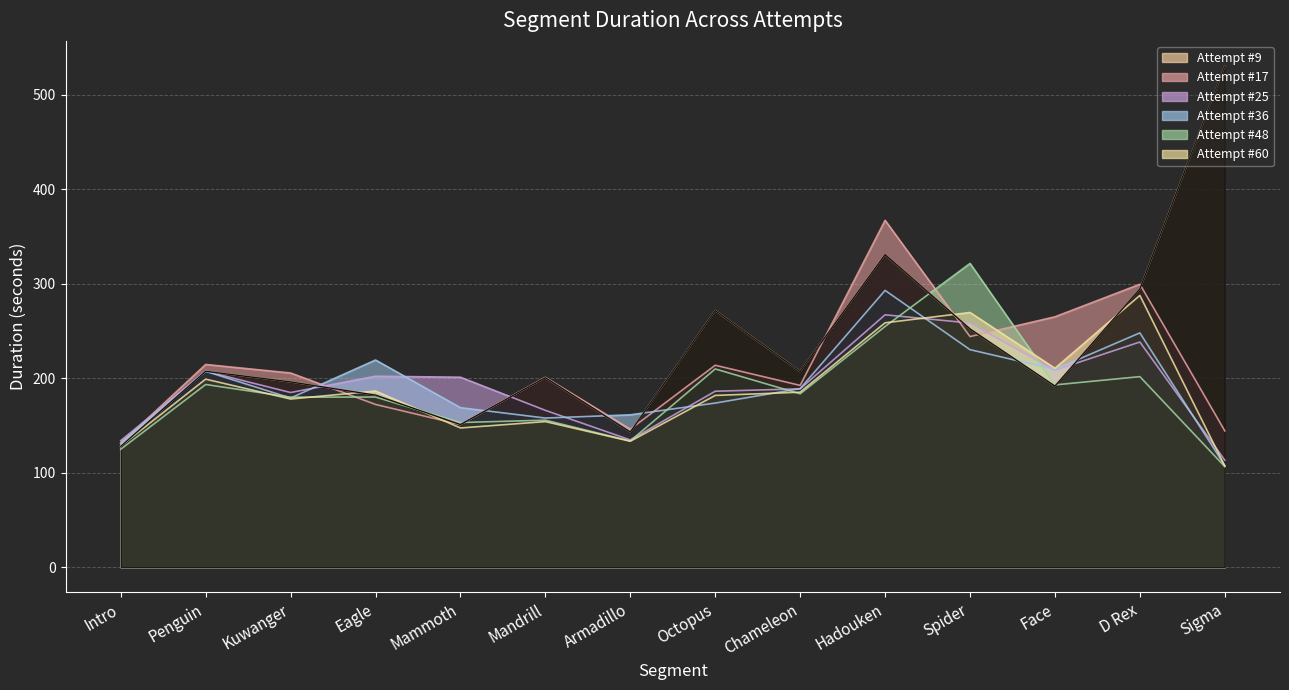

At how many categories does at least one series exceed 424?

1